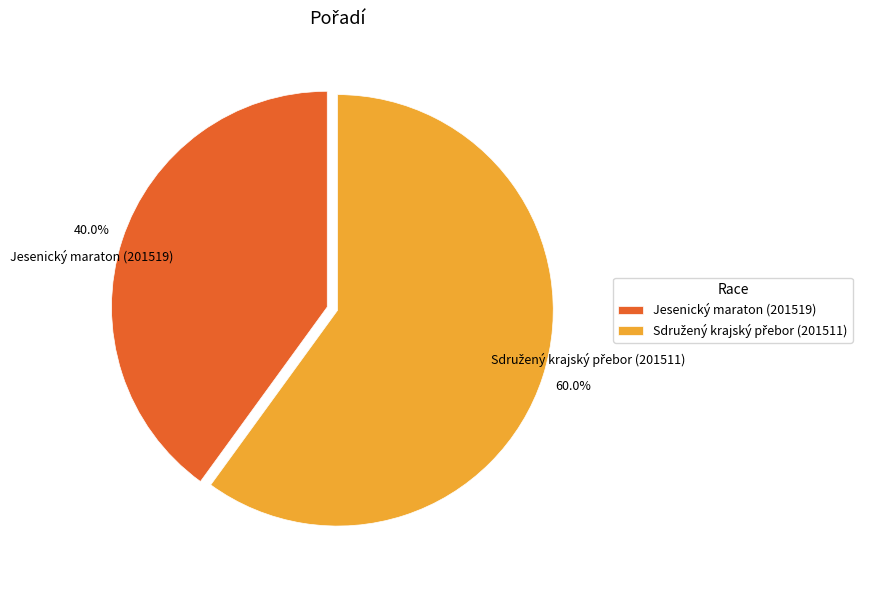

To the nearest percent, what is the difference between the largest and smallest slice percentages?

20%